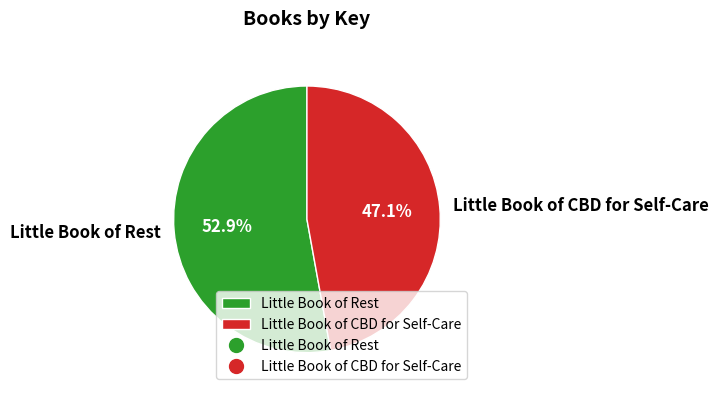

Combined, what portion of the pie is Little Book of Rest and Little Book of CBD for Self-Care?

100.0%